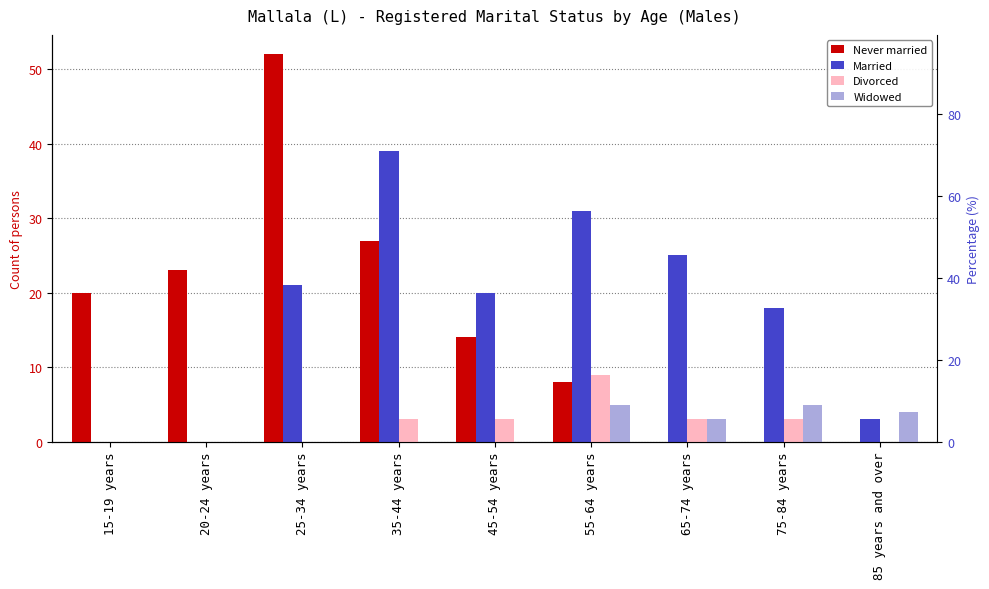

At which label does Married first exceed 20?

25-34 years